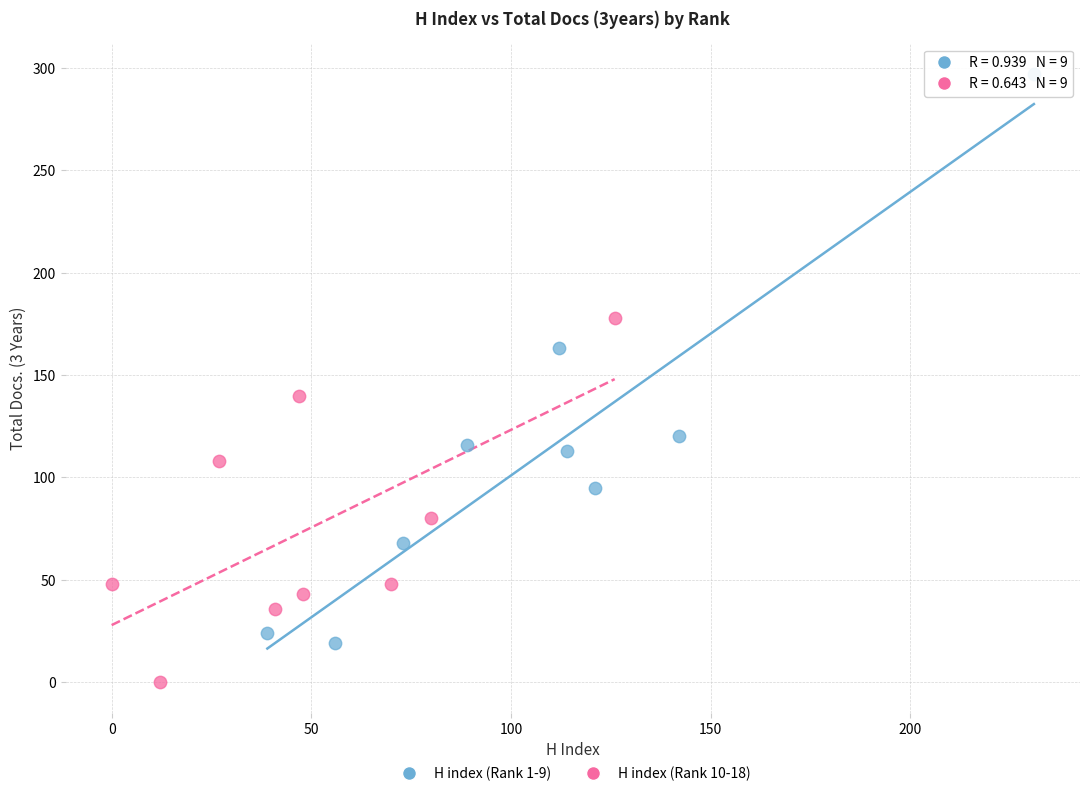

What are all the series names shown in the legend?

H index (Rank 1-9), H index (Rank 10-18)